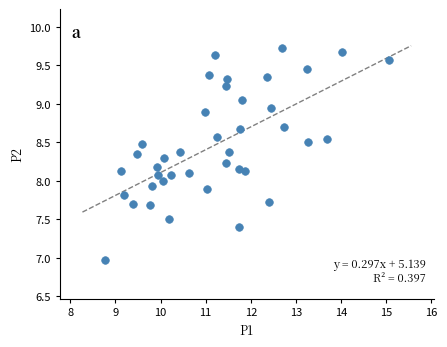

What is the range of Y values (max minus min)?

2.8